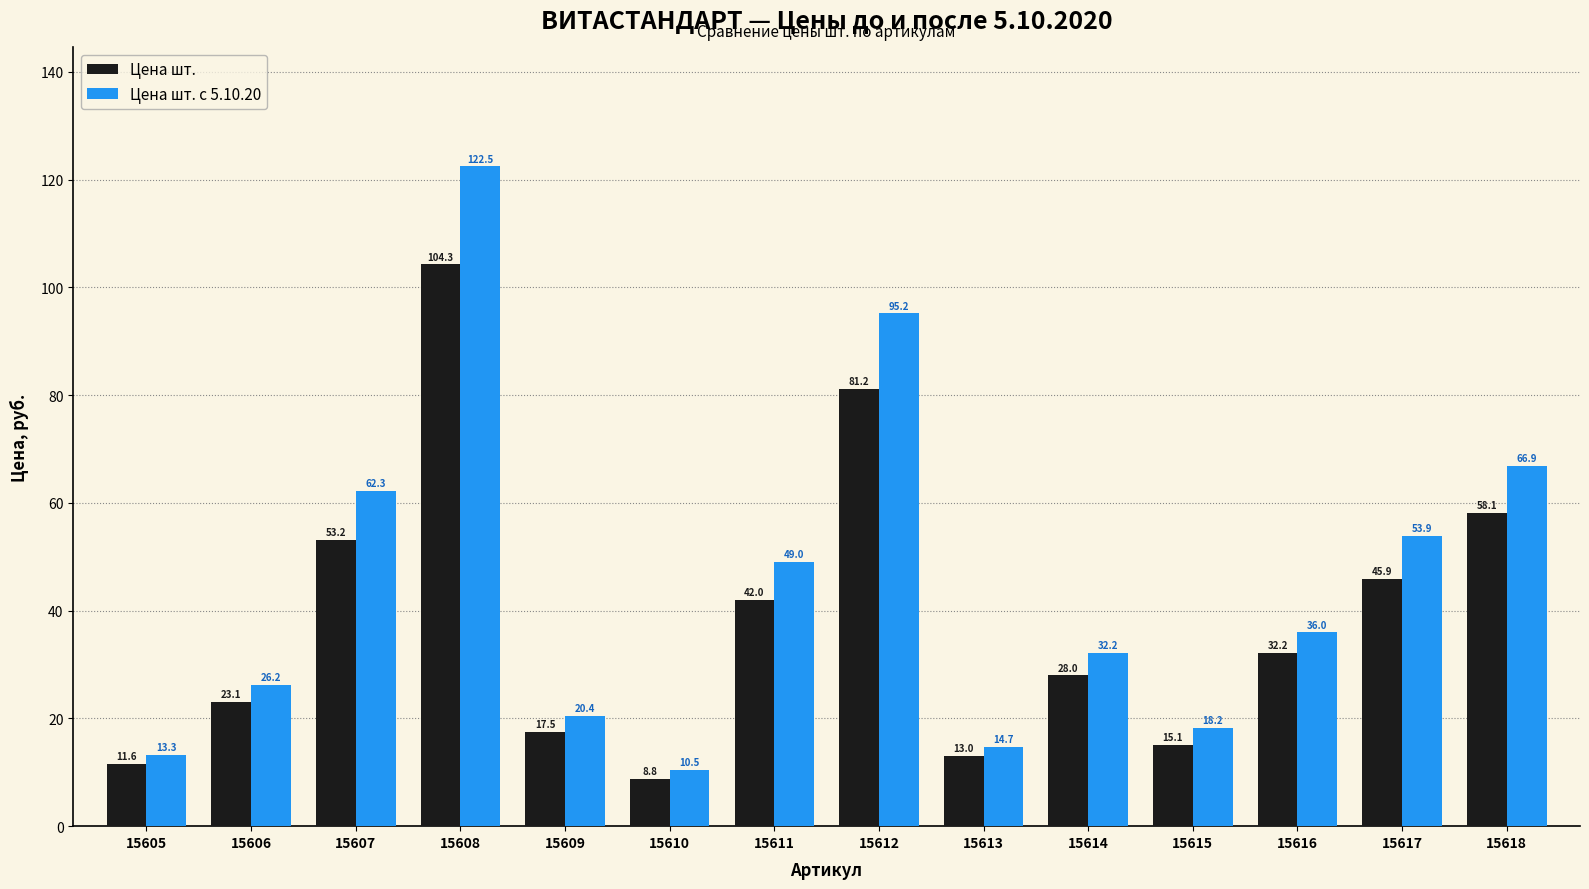

The Цена шт. series shows 119.5 at 15612. True or false?

False